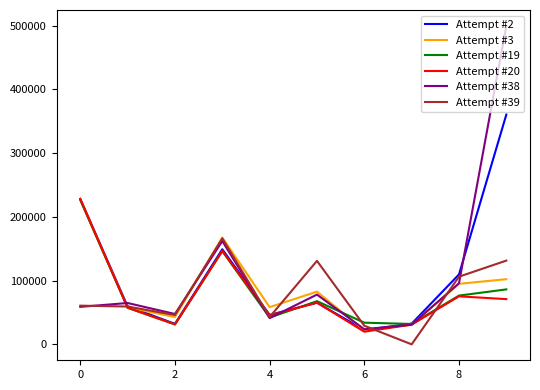

Which series has the largest range (max minus min)?

Attempt #38